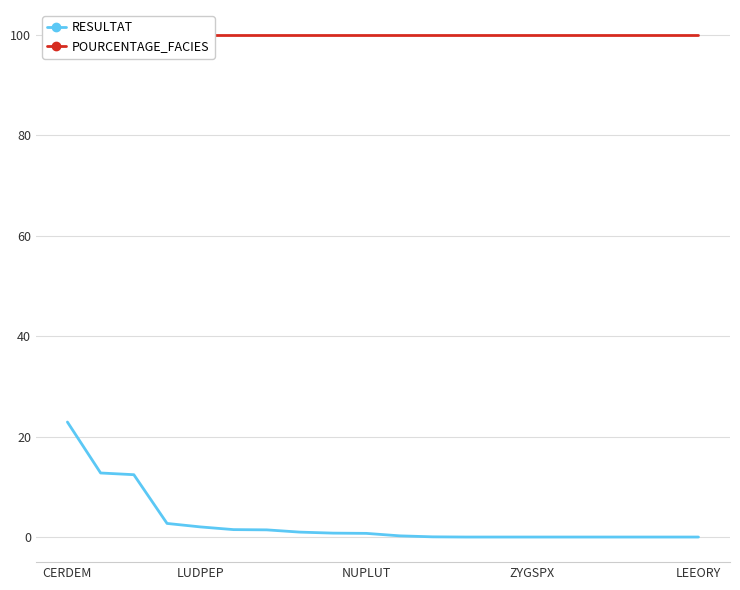

How many lines are shown in the chart?

2